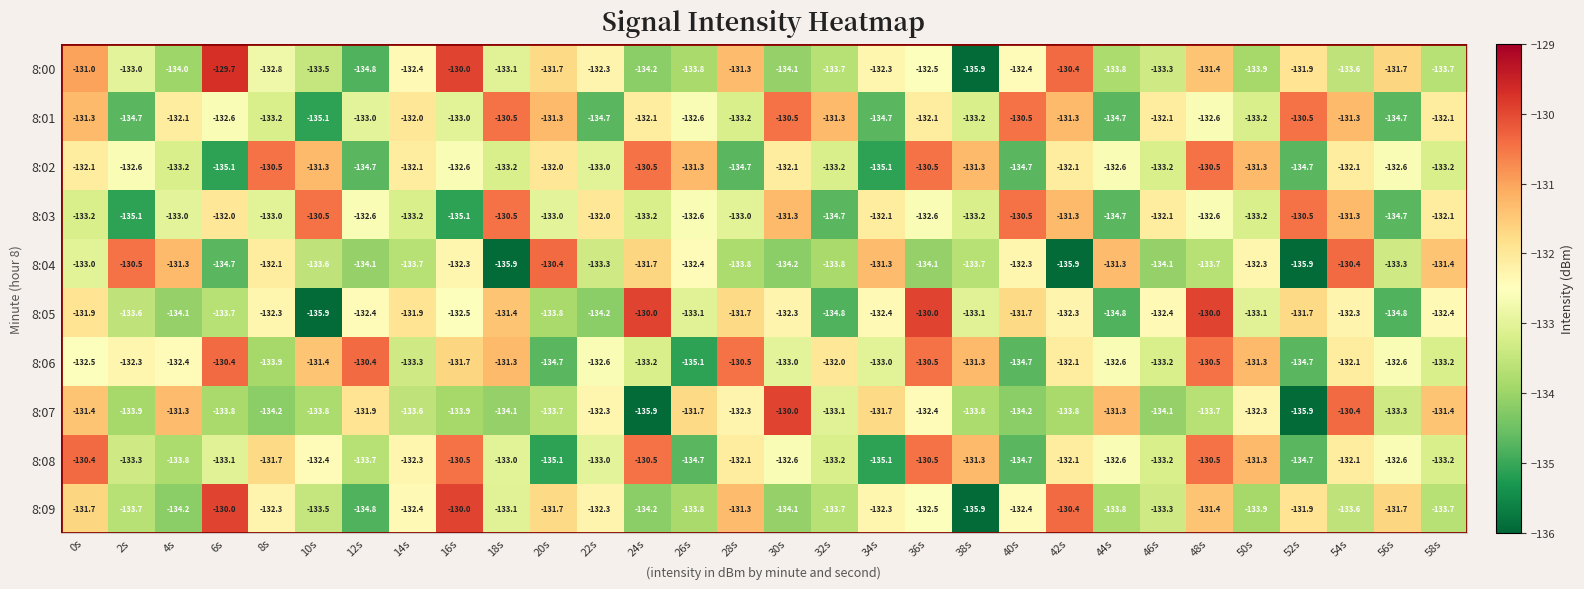

What is the approximate value of 8:04 at 30s?

-134.2